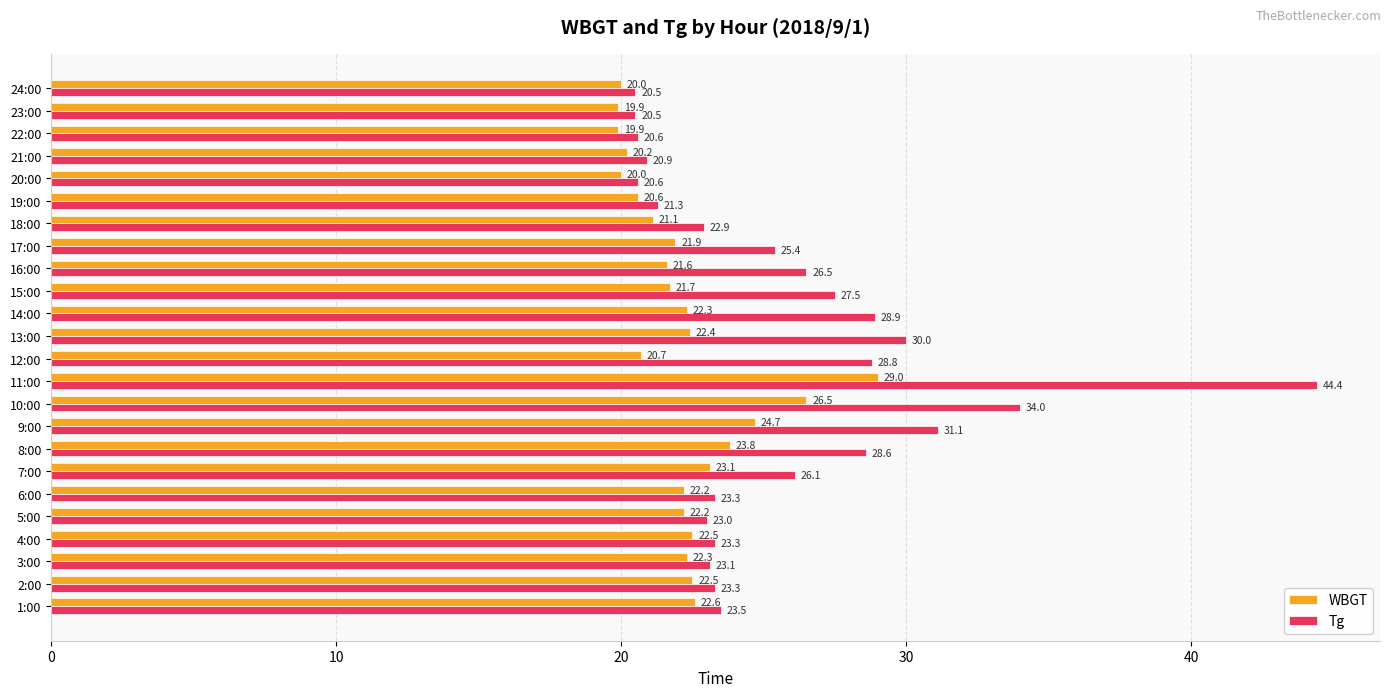

Rank the series at 12:00 from highest to lowest value.

Tg, WBGT